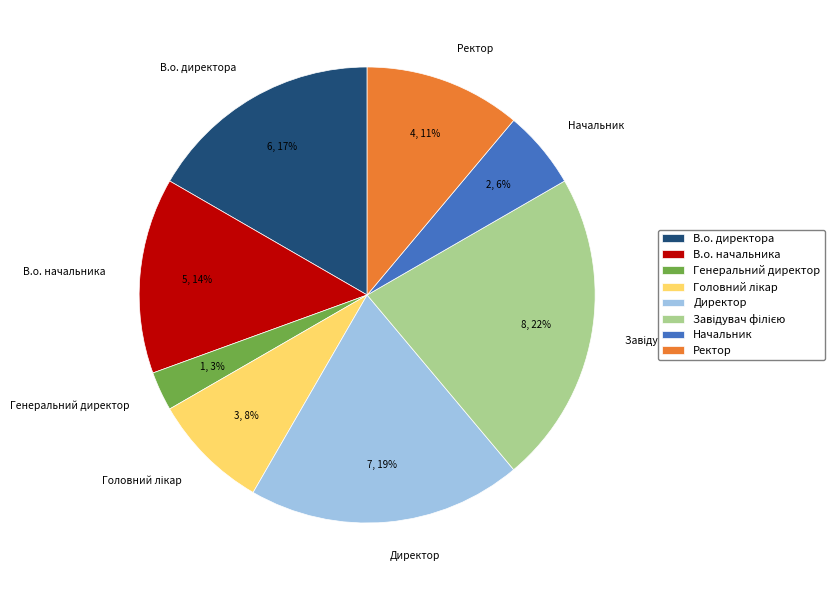

Which category has the smallest portion of the pie?

Генеральний директор